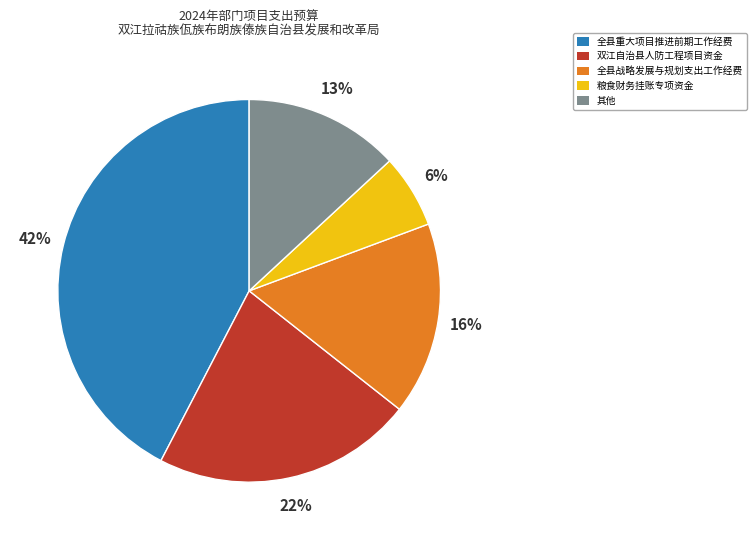

To the nearest percent, what percentage of the pie is 全县战略发展与规划支出工作经费?

16%